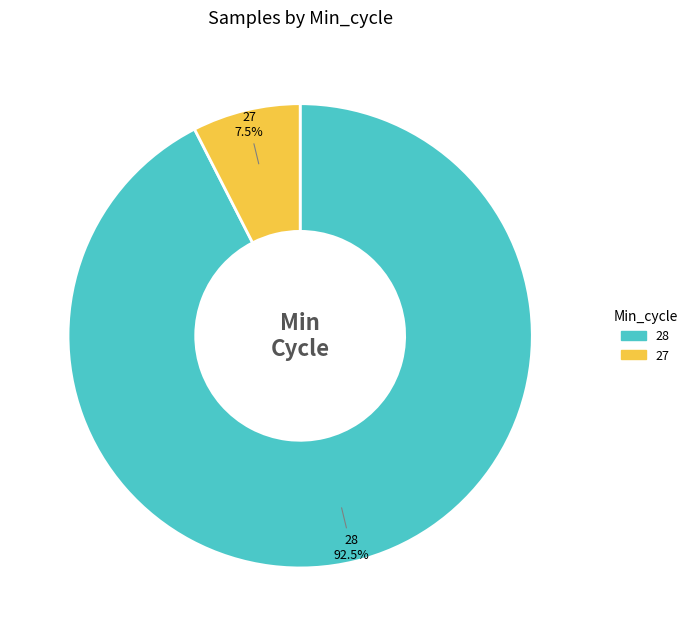

Which category has the biggest portion of the pie?

28